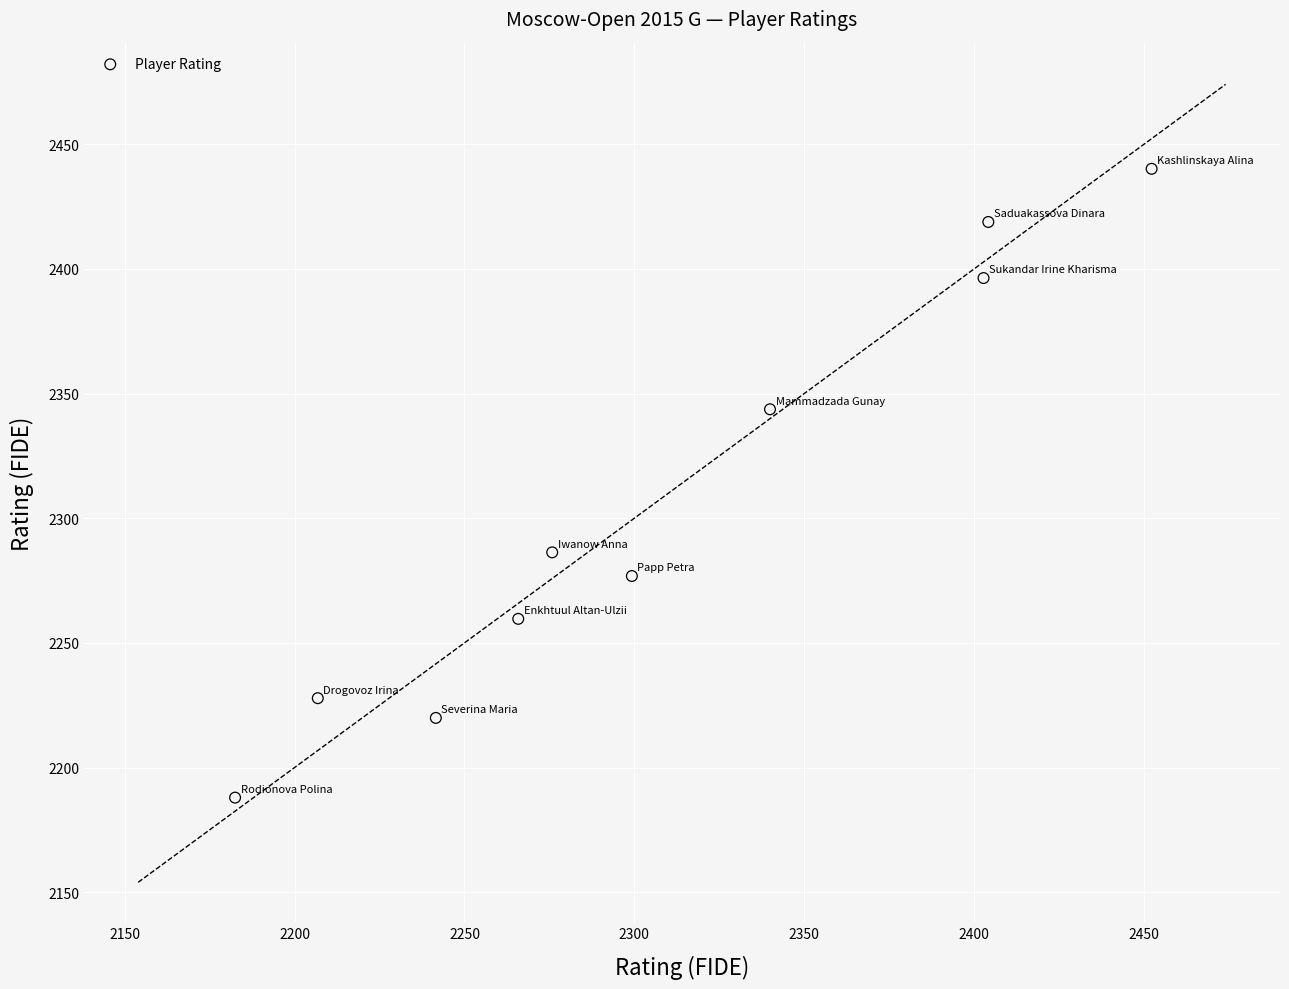

What is the average X value?

2307.1